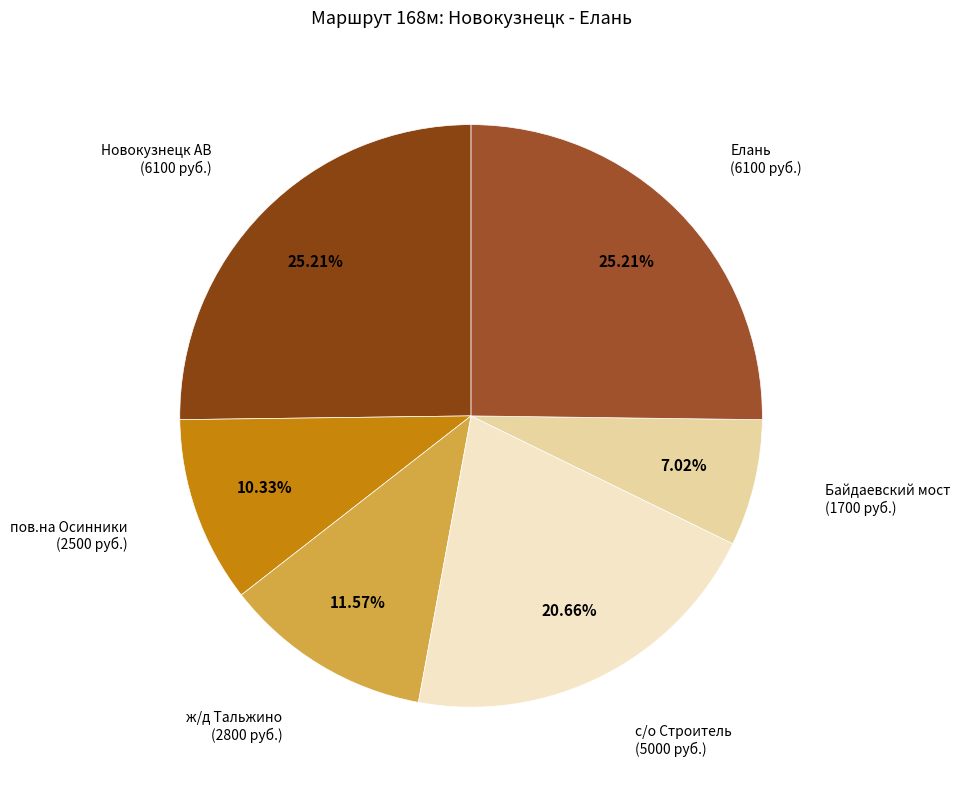

What is the ratio of the value at Новокузнецк АВ to the value at пов.на Осинники?

2.4